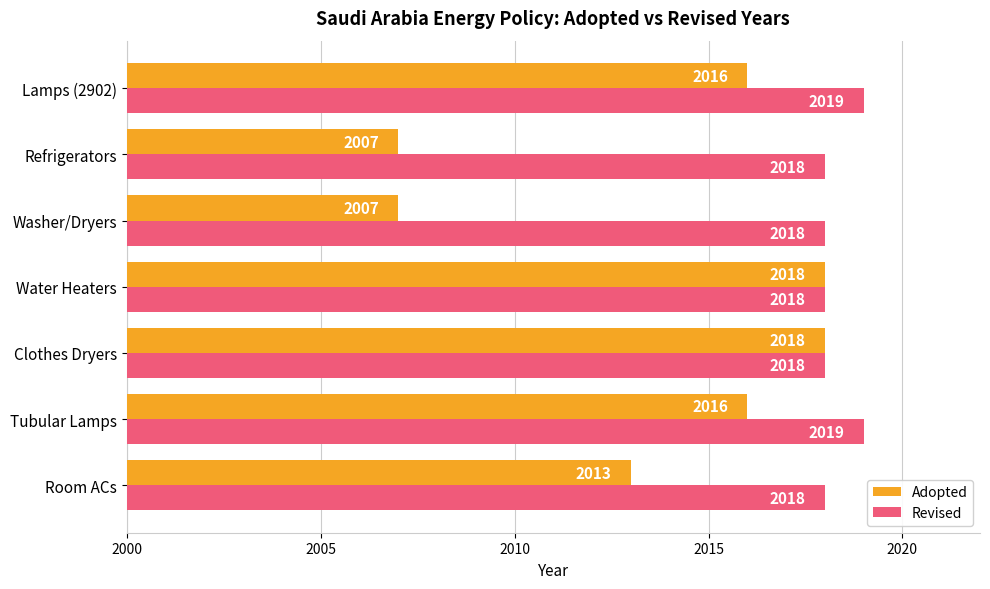

At how many categories does at least one series exceed 2016?

7